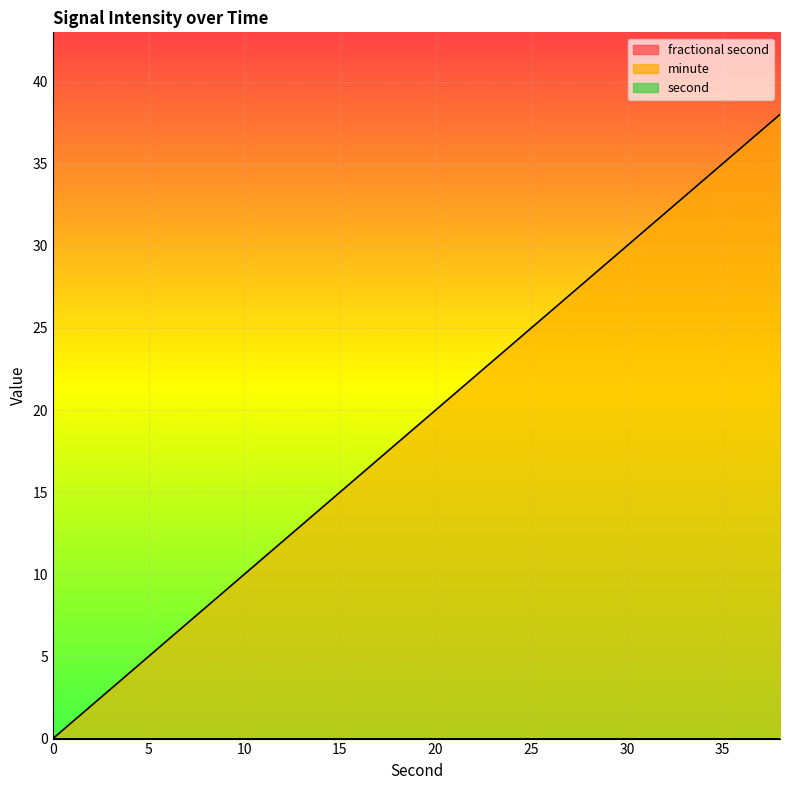

What is the difference between the second values at 28 and 0?

28